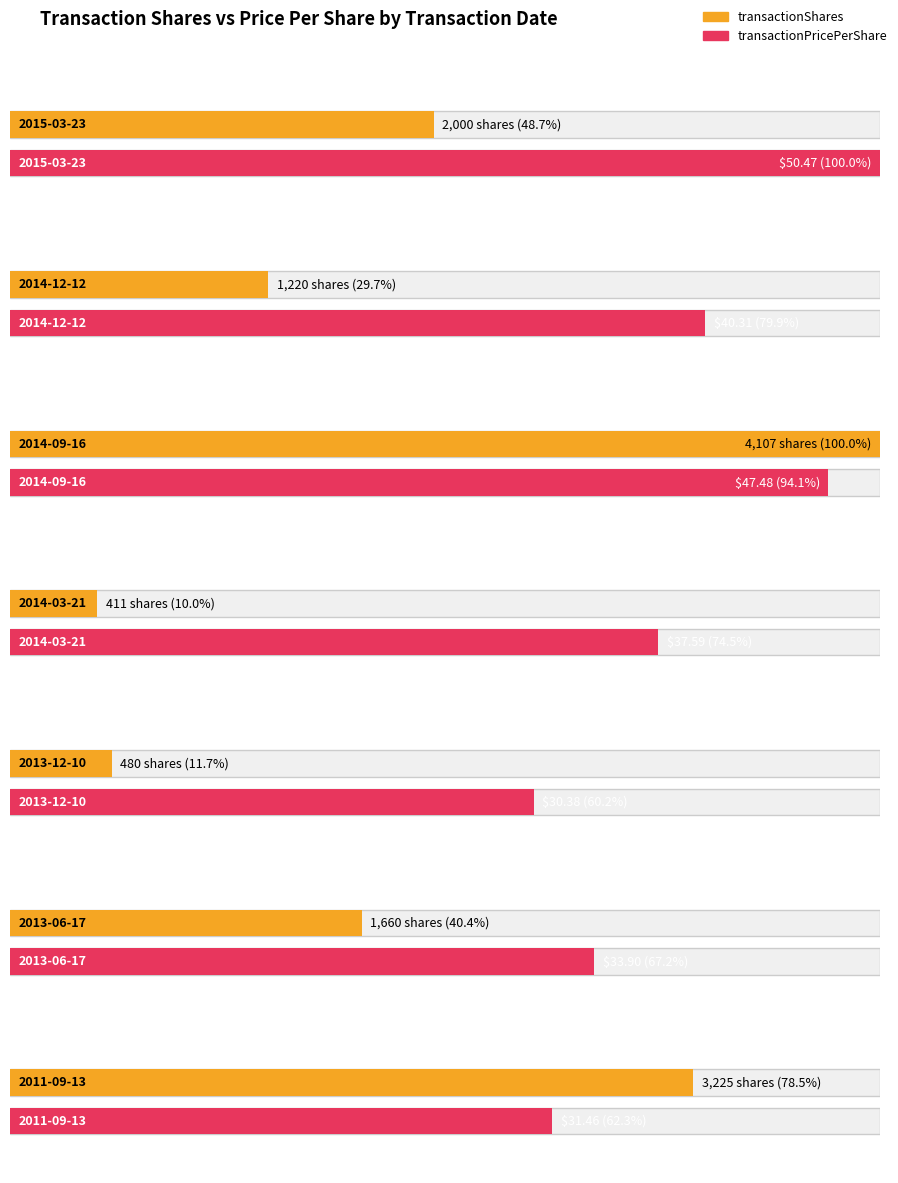

Rank the series by their average value, from highest to lowest.

transactionShares, transactionPricePerShare